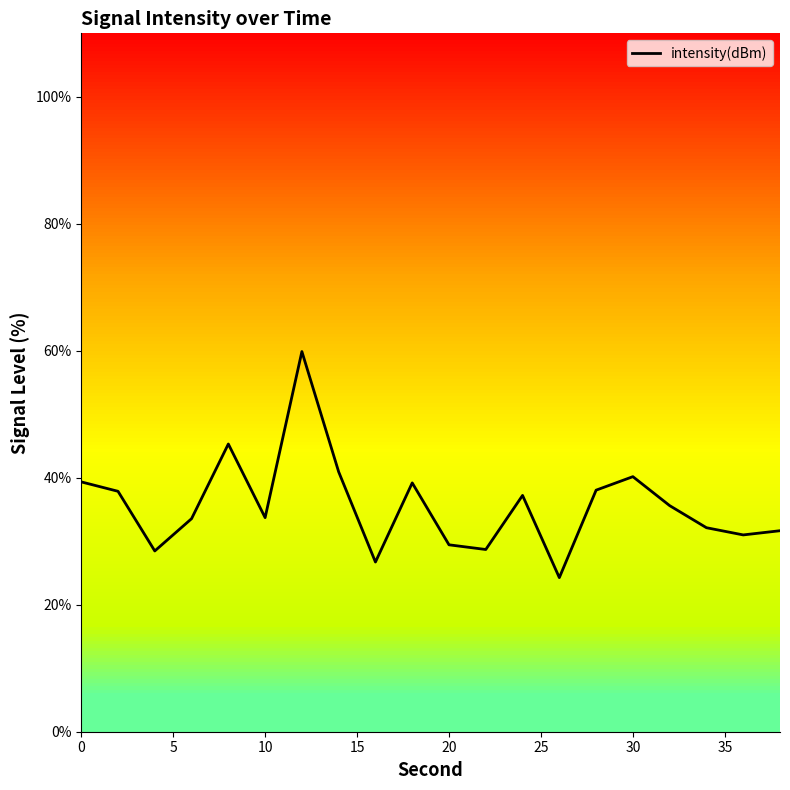

What is the smallest value displayed?

24.3